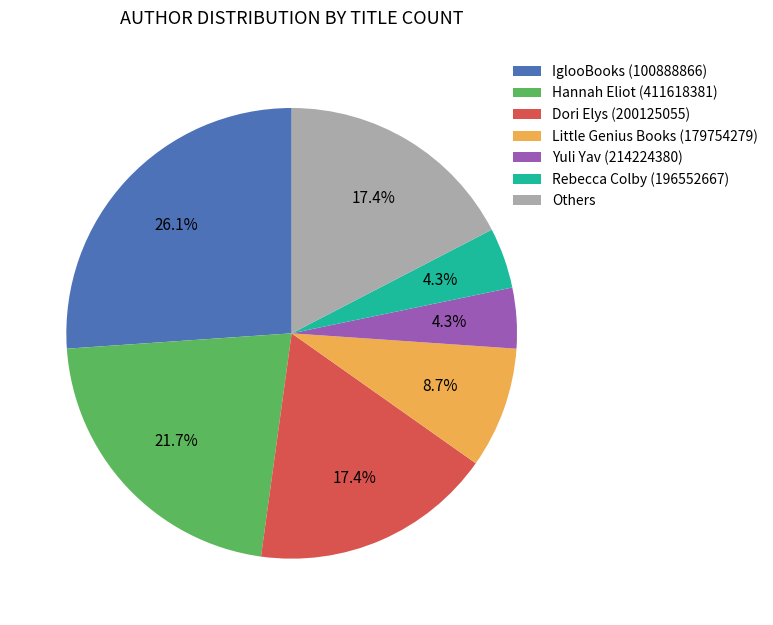

Which slice is the largest?

IglooBooks (100888866)